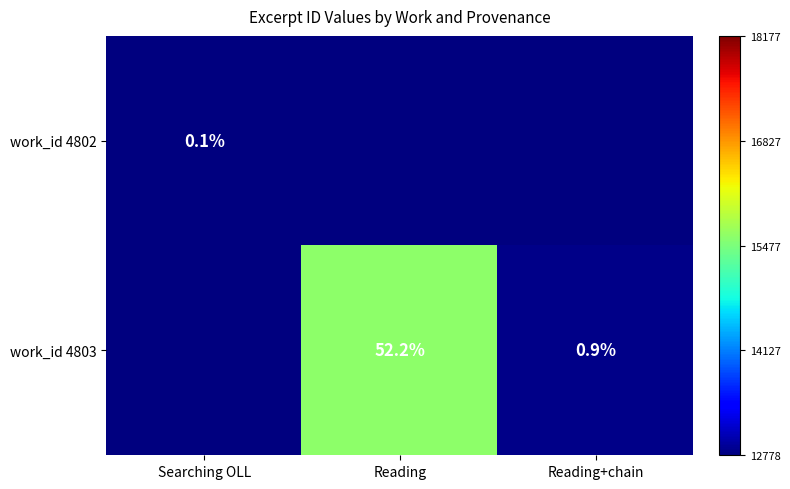

Which has a higher value, Searching OLL or Reading?

Searching OLL